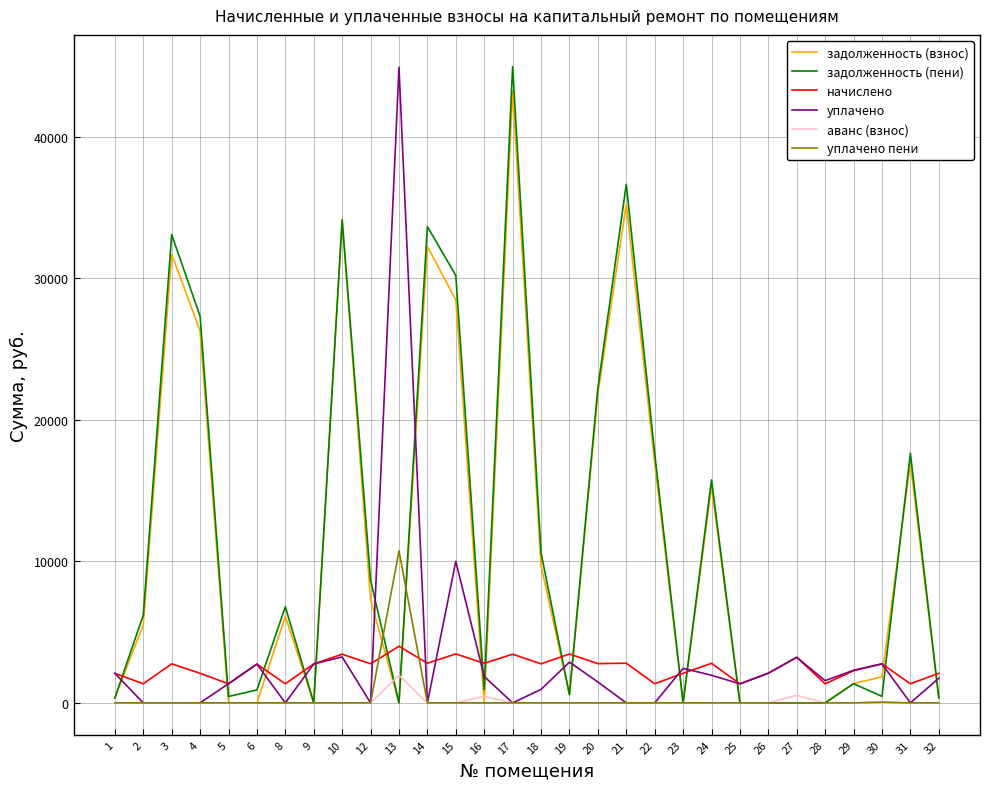

What is the difference between the highest and lowest values at 2?

6206.2